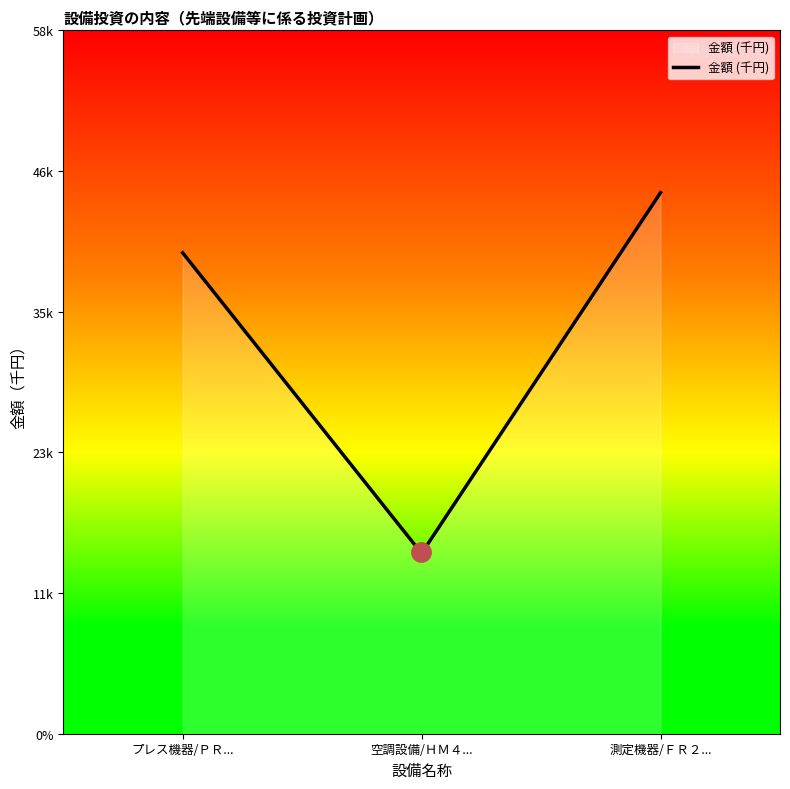

Reading left to right, extract all data points from this chart.

プレス機器/ＰＲ１２３-４５=40000	空調設備/ＨＭ４３２１=15000	測定機器/ＦＲ２１－２=45000